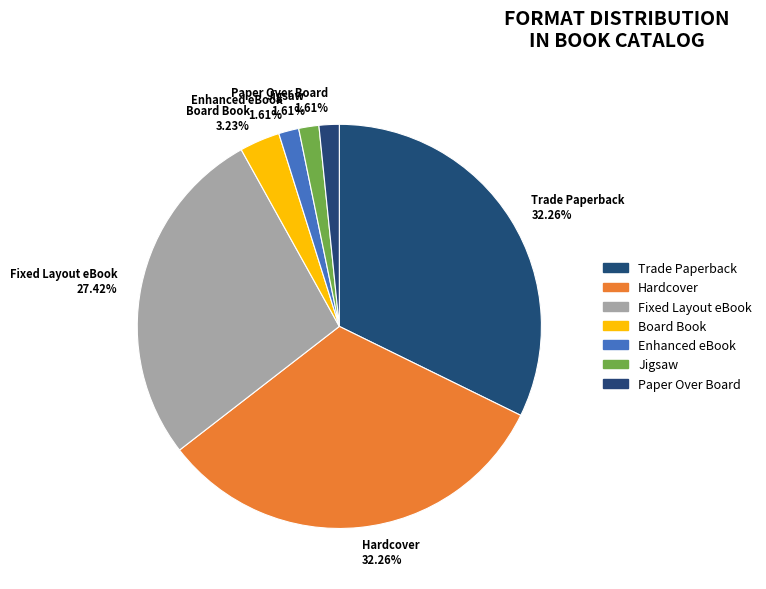

Is it true that Board Book is 3% of the pie?

True